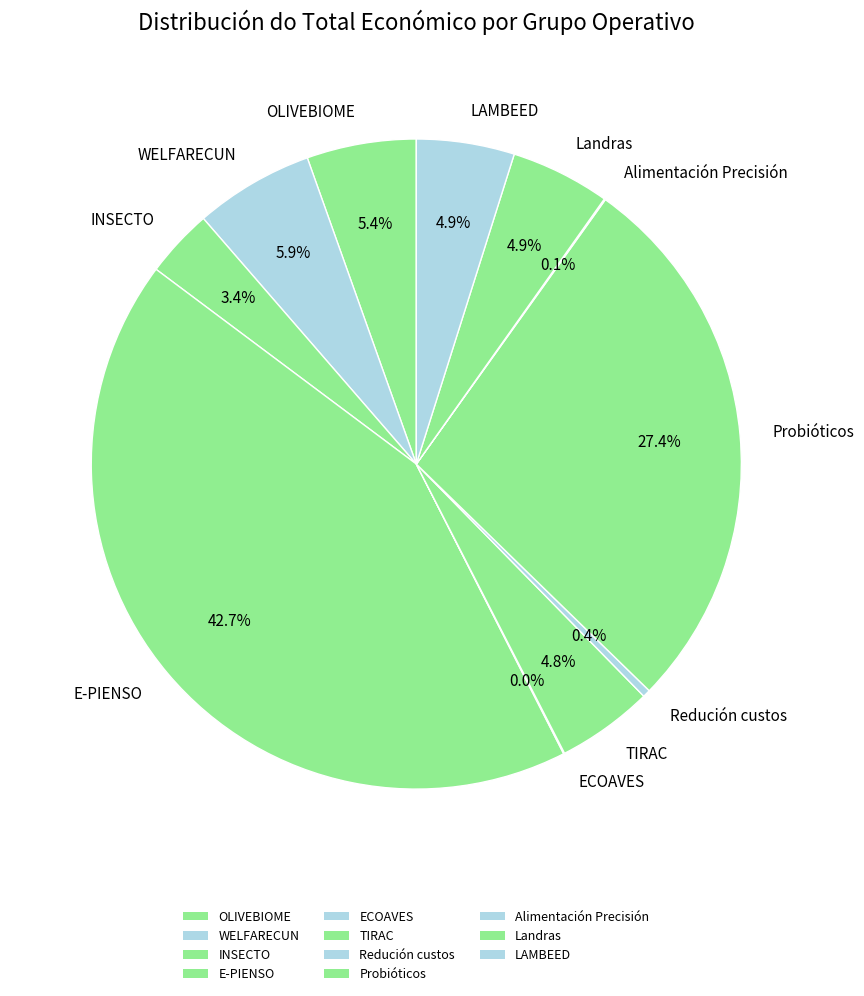

Is it true that WELFARECUN is 18% of the pie?

False